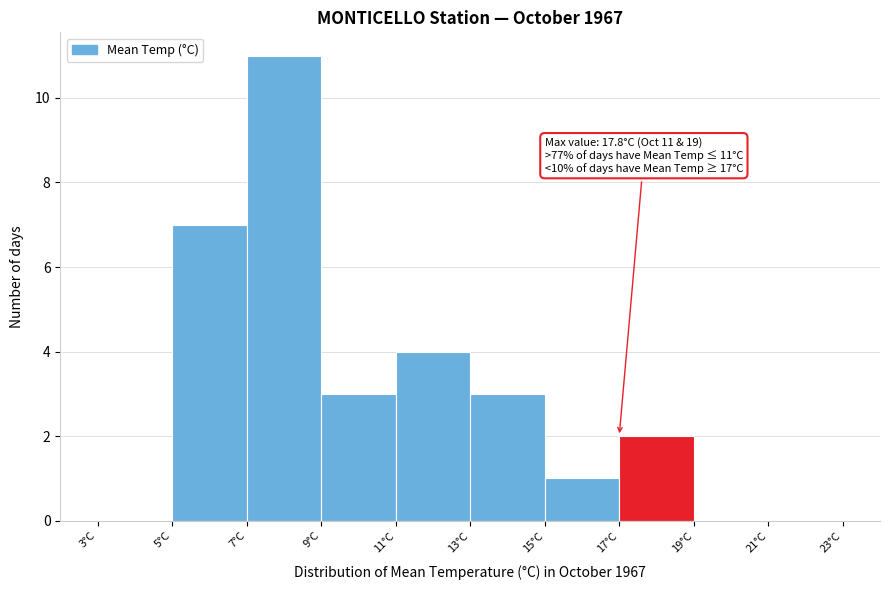

Which range on the x-axis has the tallest bar?

7 to 9